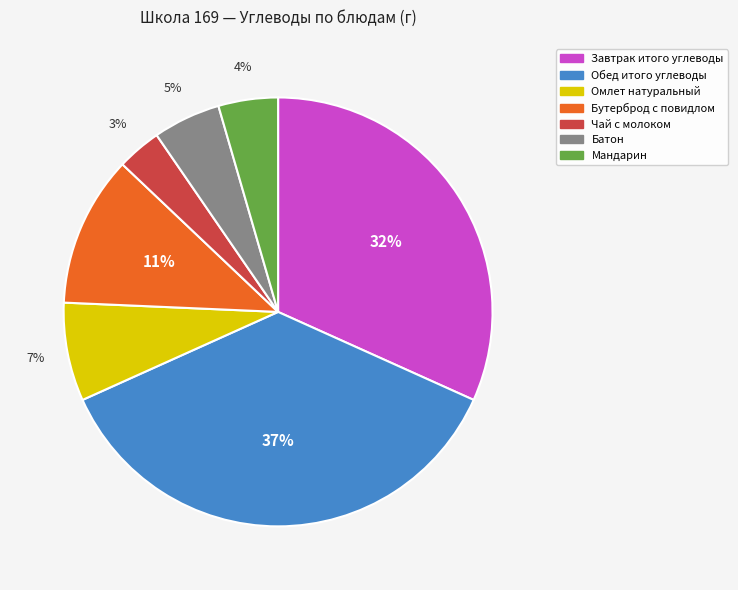

To the nearest percent, what is the average slice percentage?

14%